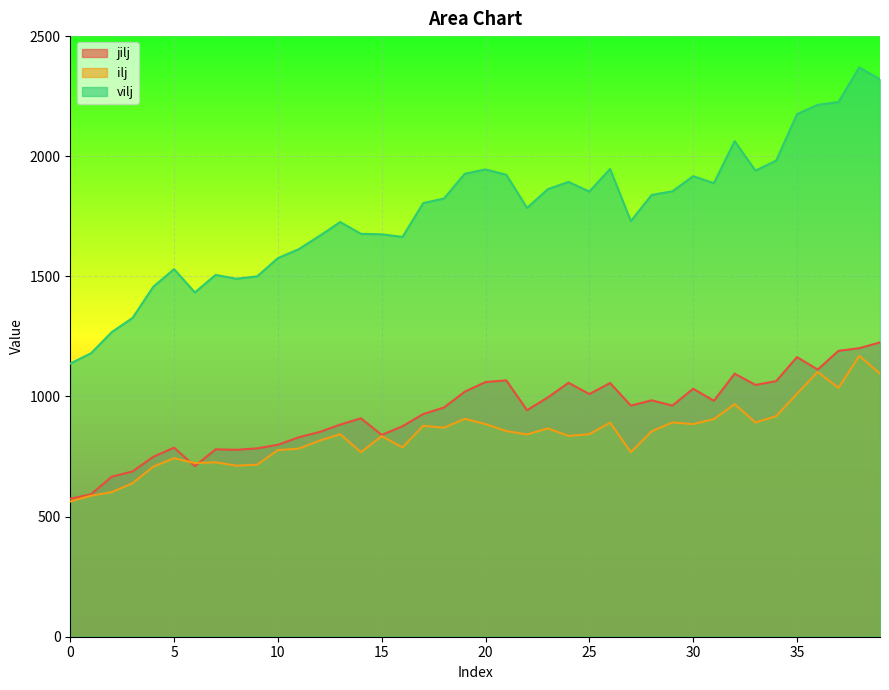

What value does the jilj series have at 12, to the nearest 10?

850